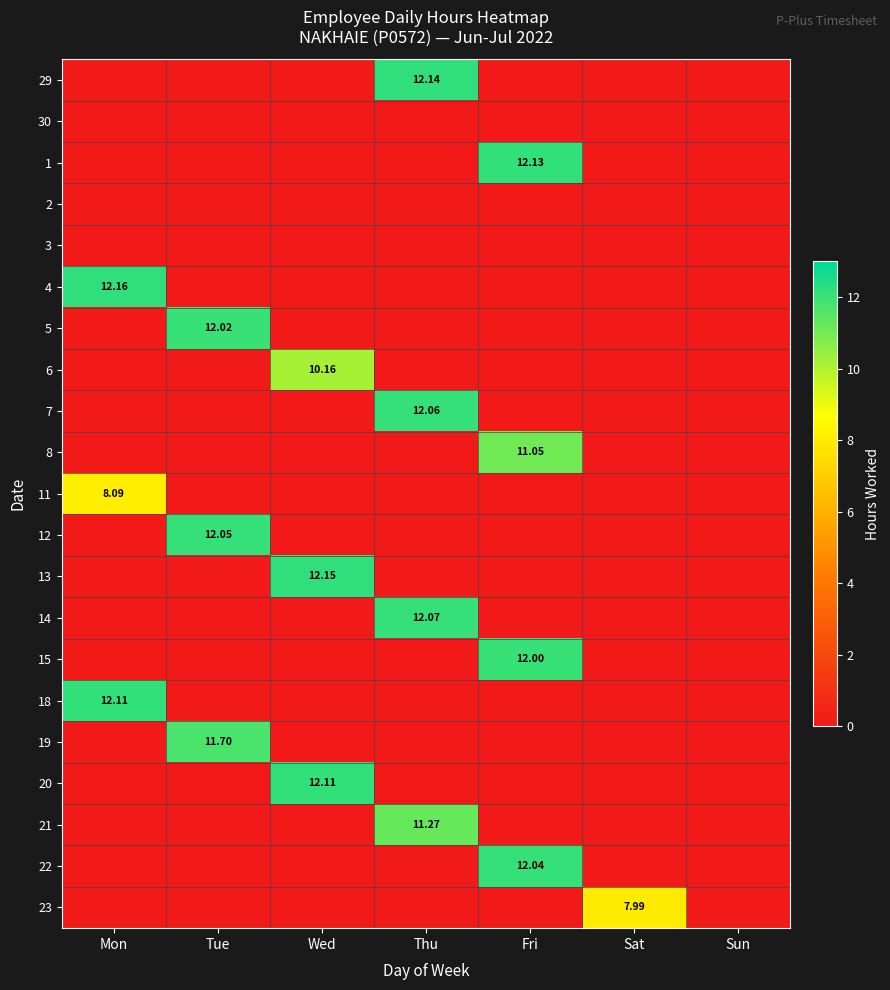

What is the highest value of the 1 series?

12.1